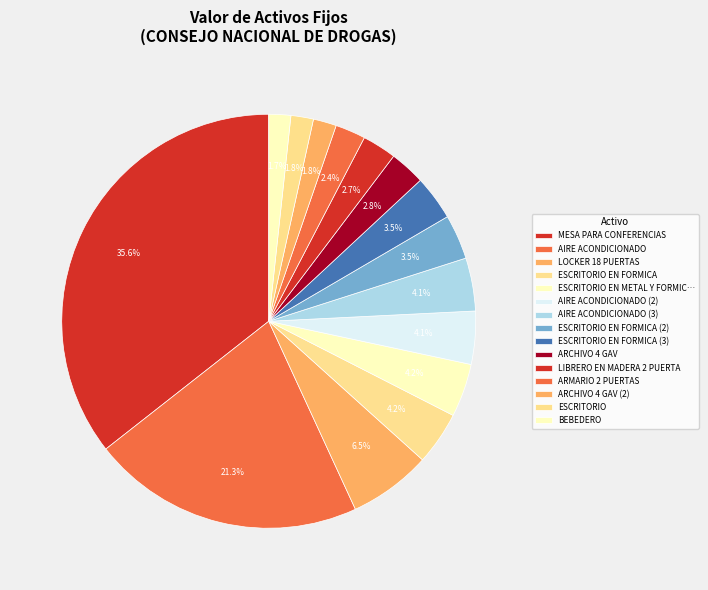

Is it true that ESCRITORIO EN FORMICA is 4% of the pie?

True